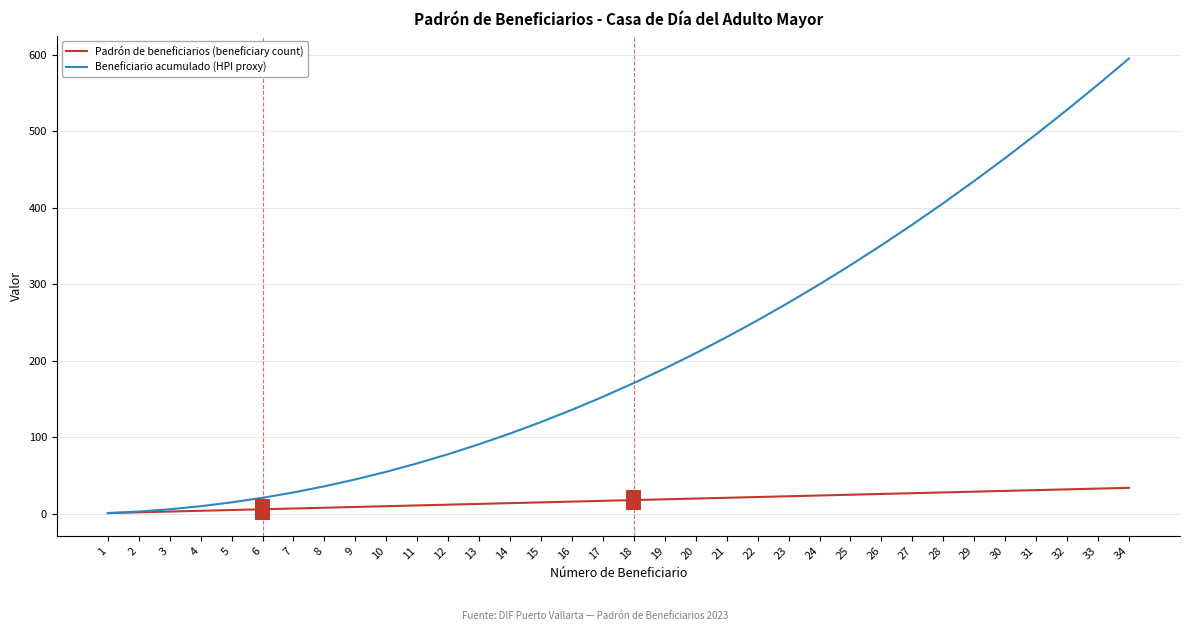

Which series has the widest spread of values?

Beneficiario acumulado (HPI proxy)